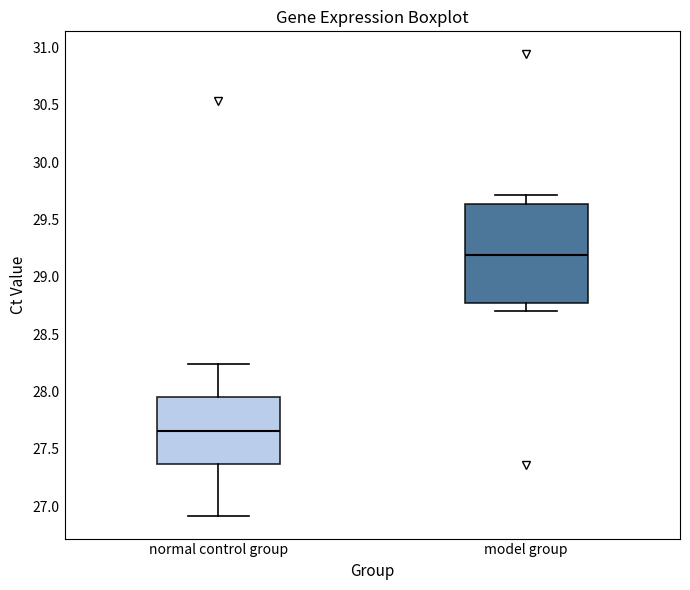

Where is the upper edge of the box for model group on the y-axis? The values are not printed on the chart, so give them approximately, as read against the axis.

29.65